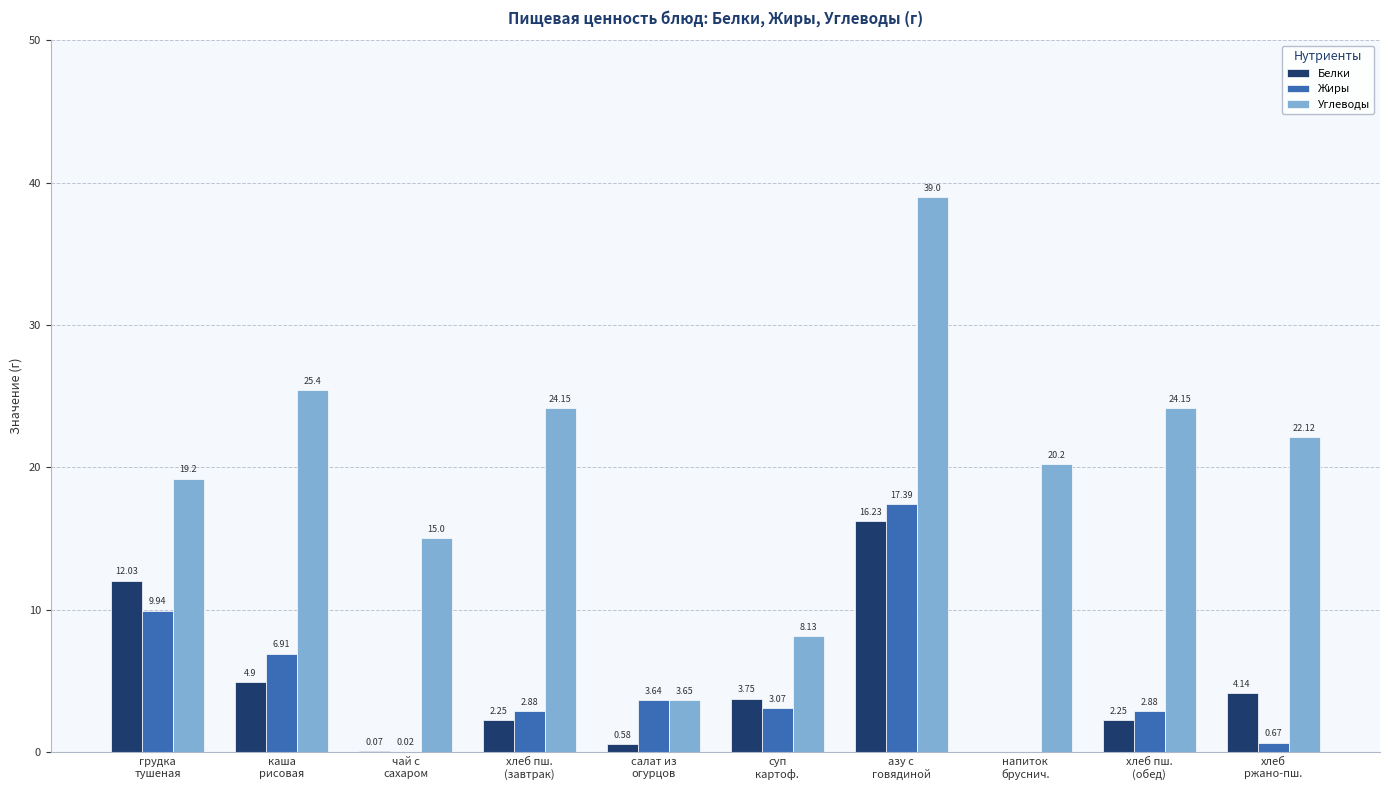

What is the sum of all Углеводы values?

201.0